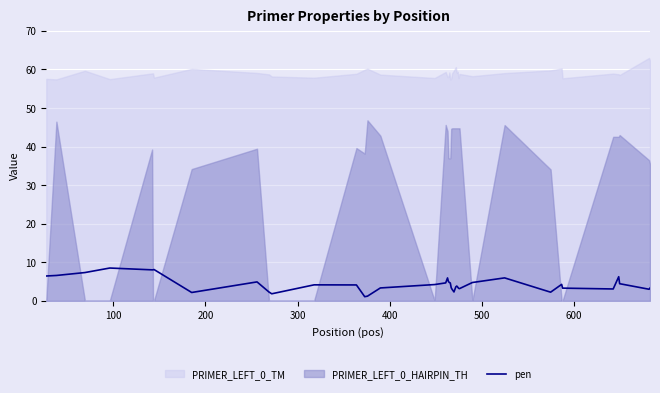

How many points are lower than both their immediate neighbors (excluding endpoints)?

9